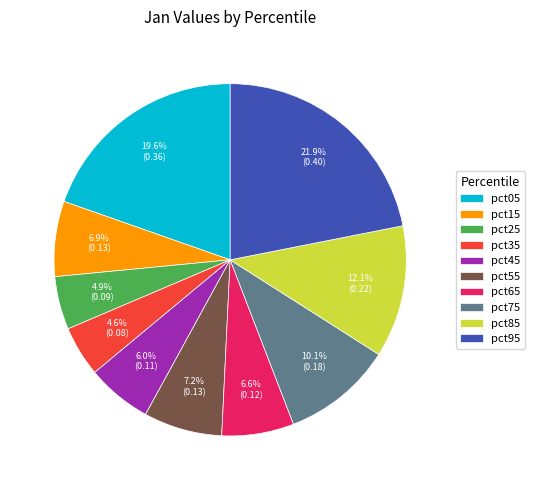

Which category has the biggest portion of the pie?

pct95